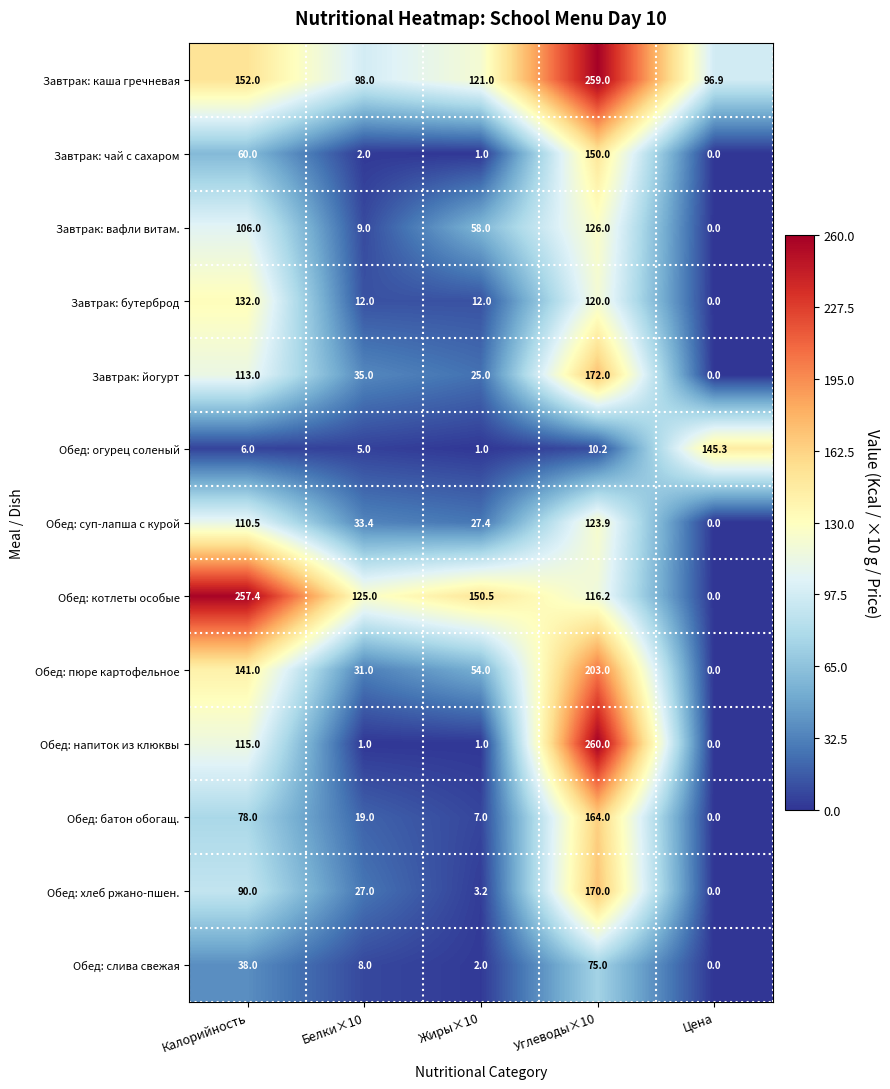

At which label is Обед: огурец соленый closest to 73?

Углеводы×10